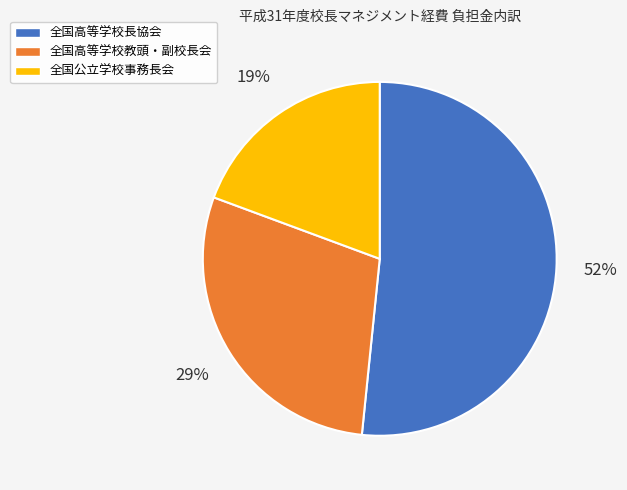

Is it true that 全国高等学校教頭・副校長会 is 23% of the pie?

False